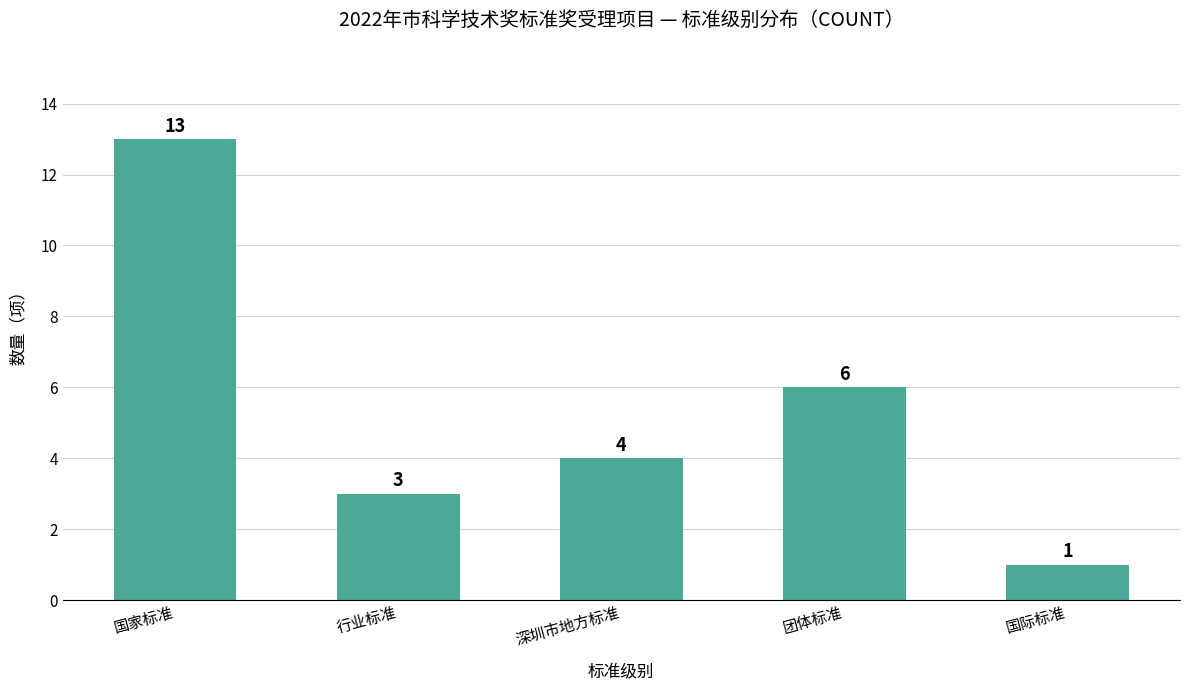

How many series are shown in this chart?

1